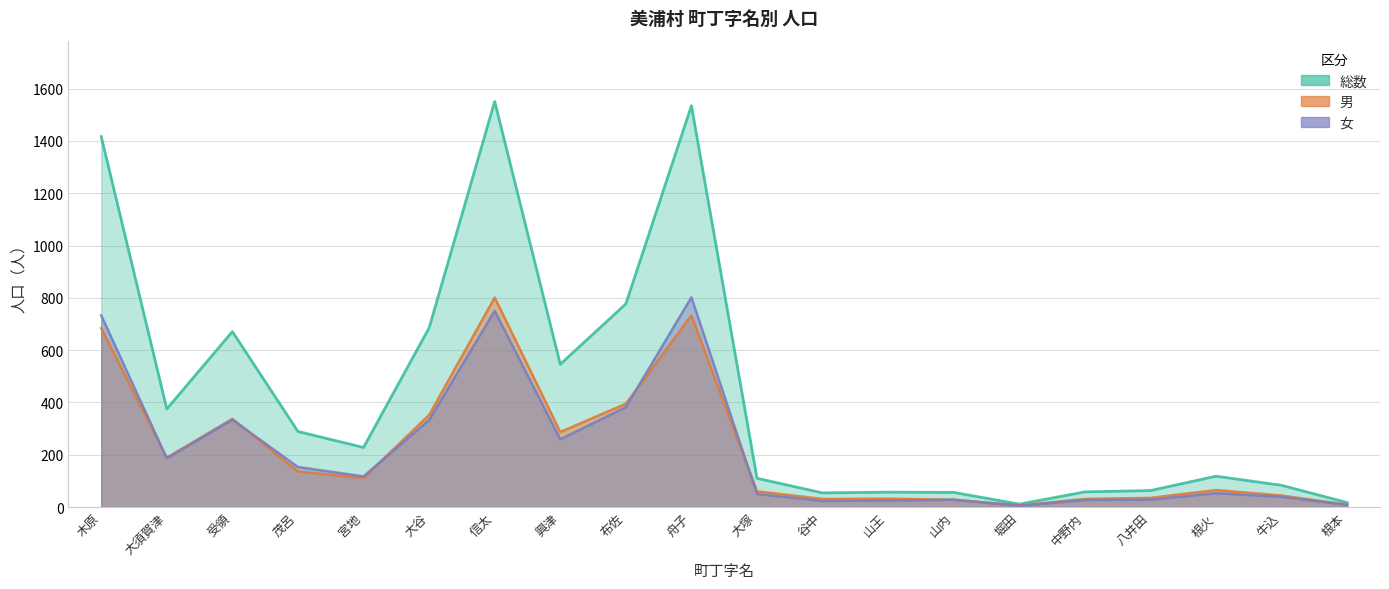

Rank the series by their maximum value, from highest to lowest.

総数, 女, 男